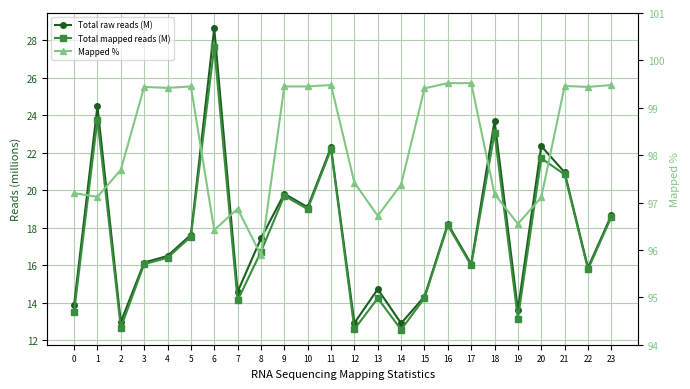

Where is the first local maximum for Total mapped reads (M)?

1